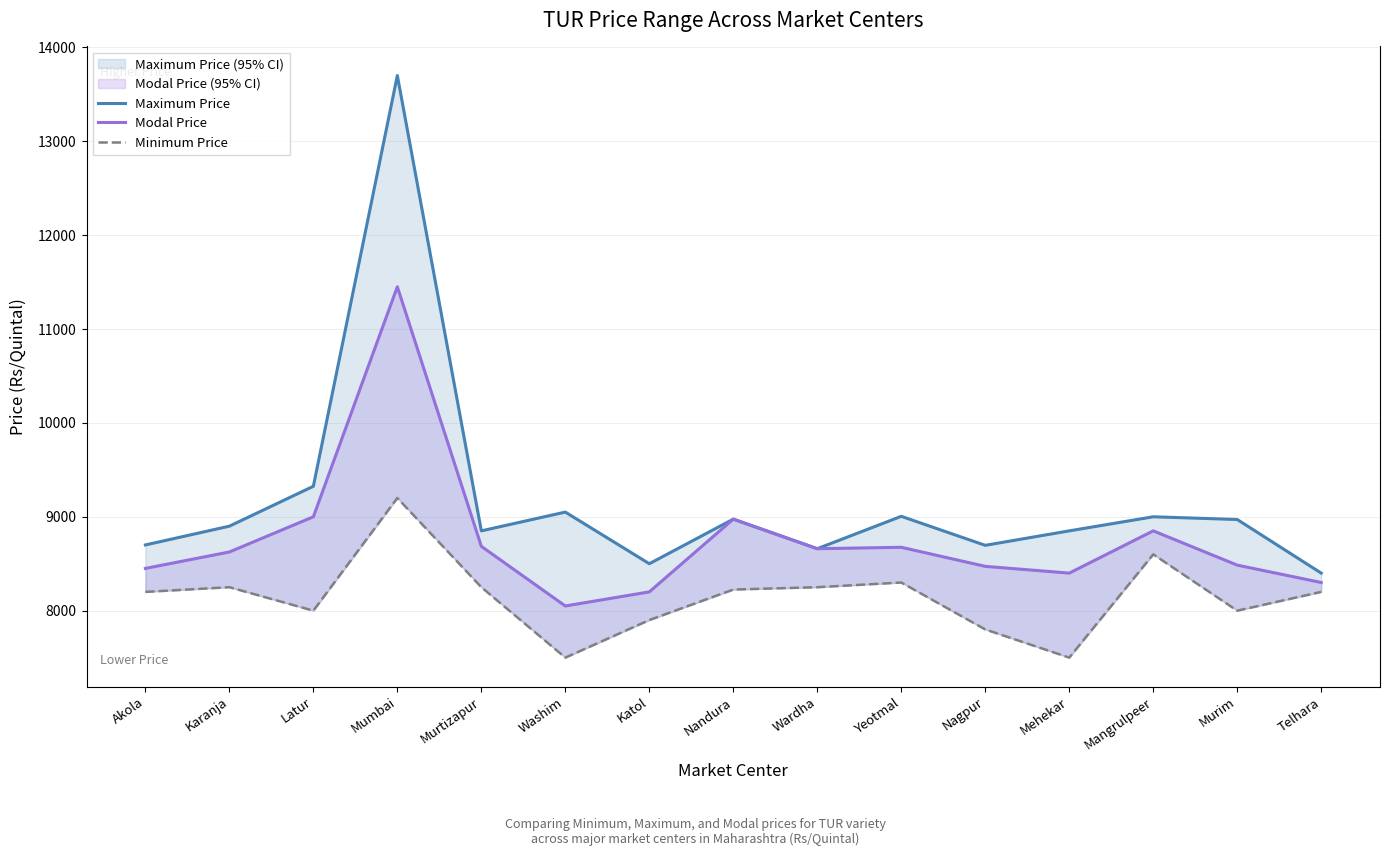

At which label is Modal Price closest to 9750?

Latur